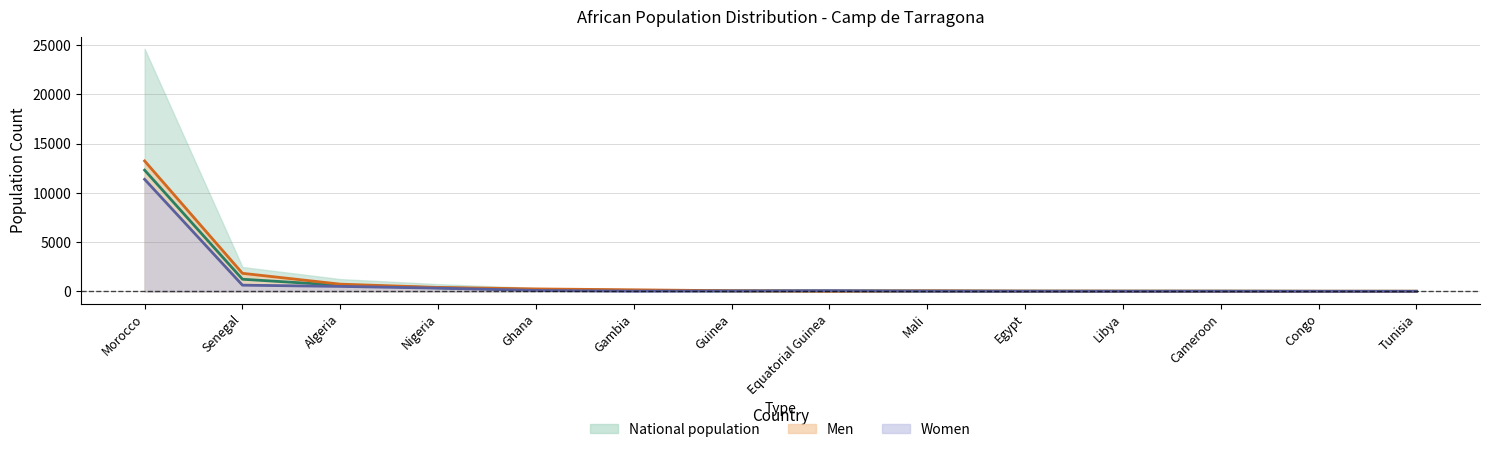

List the labels in order of Women value, smallest first.

Tunisia, Congo, Libya, Cameroon, Egypt, Mali, Gambia, Guinea, Equatorial Guinea, Ghana, Nigeria, Algeria, Senegal, Morocco